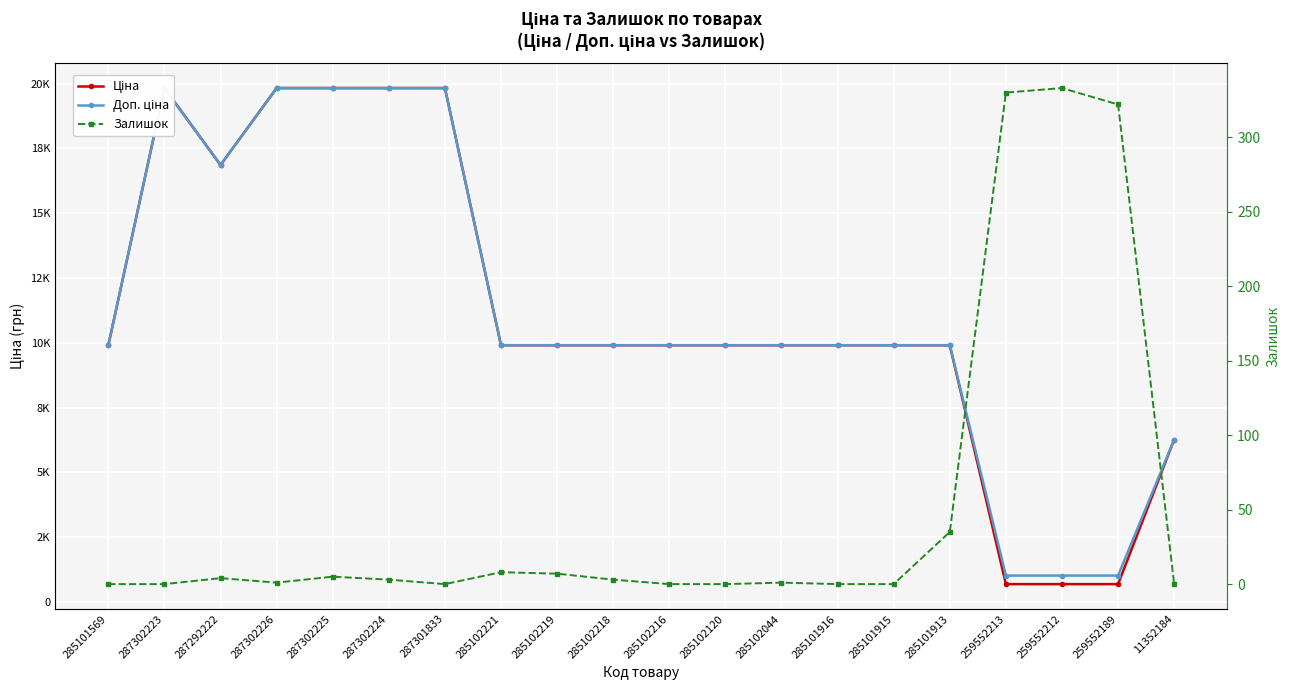

Which series changed the most between 259552212 and 11352184?

Ціна